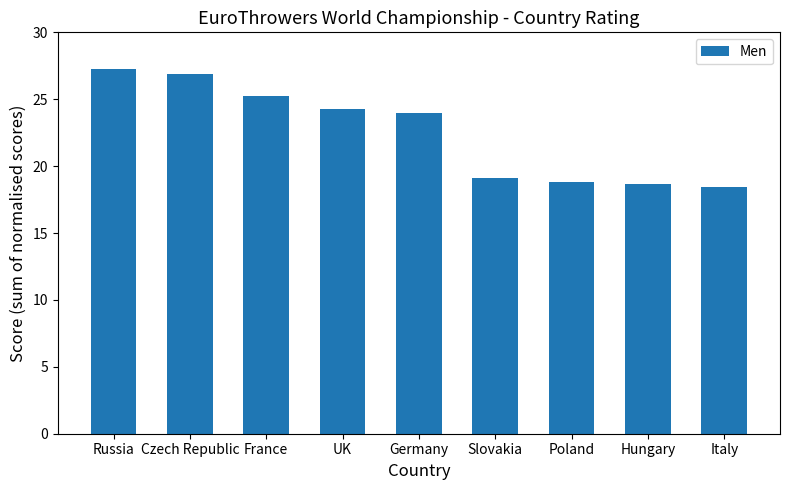

What is the difference between the values at Russia and France?

2.0